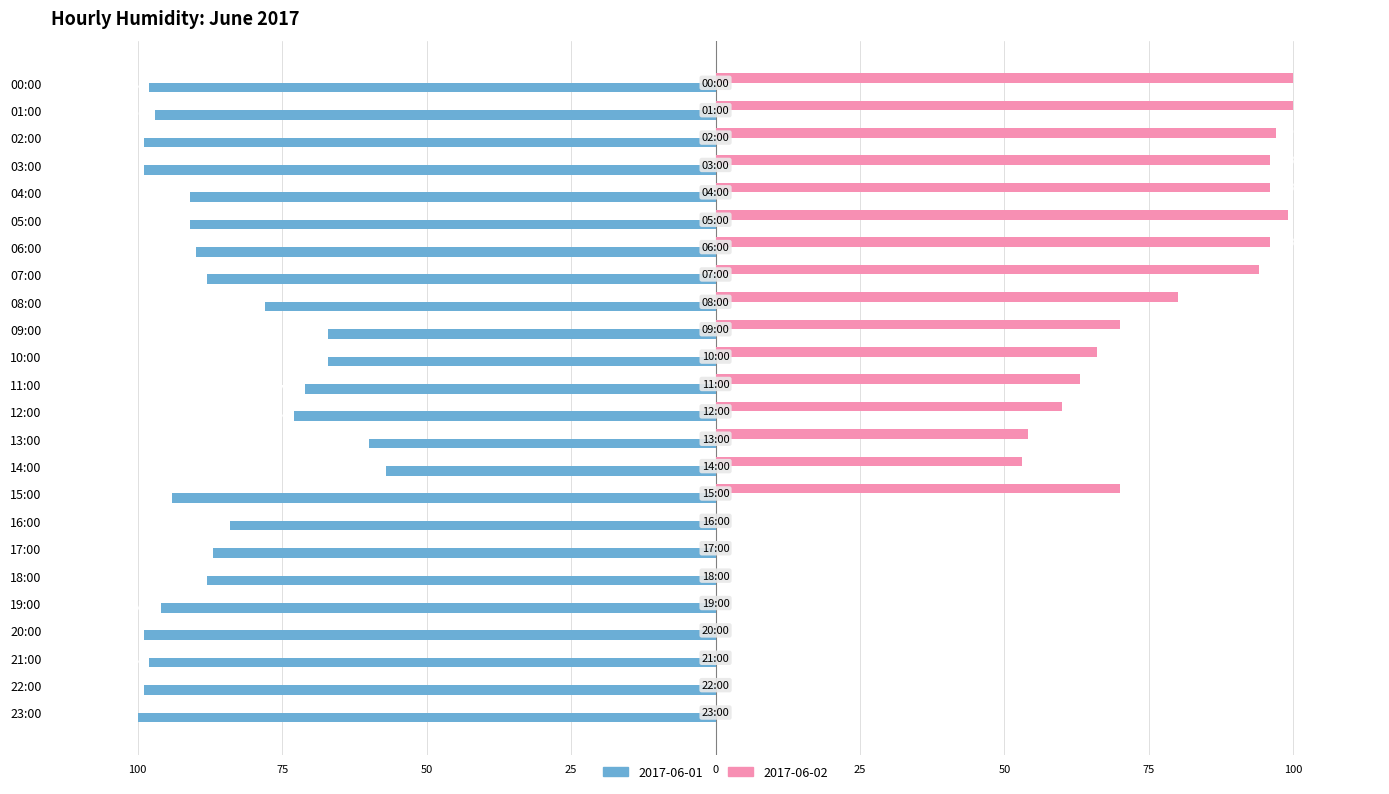

The 2017-06-02 series shows 94 at 07:00. True or false?

True